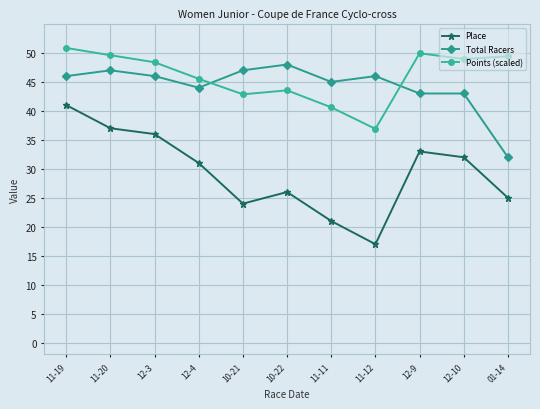

Rank the series at 12-4 from highest to lowest value.

Points (scaled), Total Racers, Place